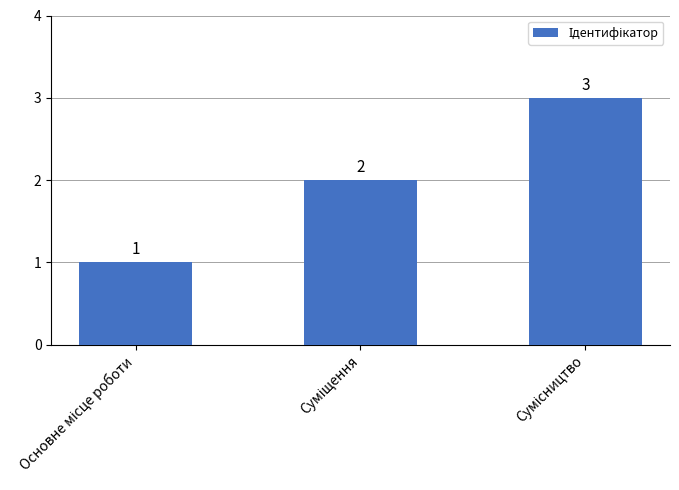

What is the smallest value displayed?

1